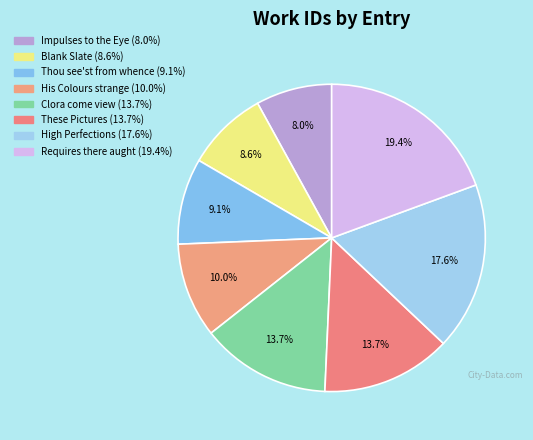

Combined, do Requires there aught and These Pictures account for over 50%?

No